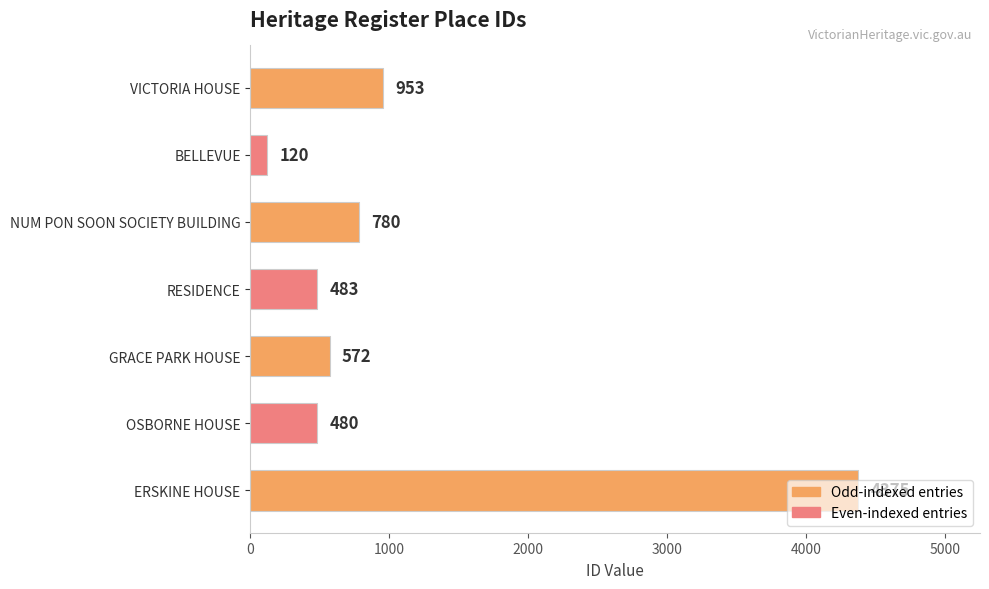

Is it true that the value at RESIDENCE is 483?

True